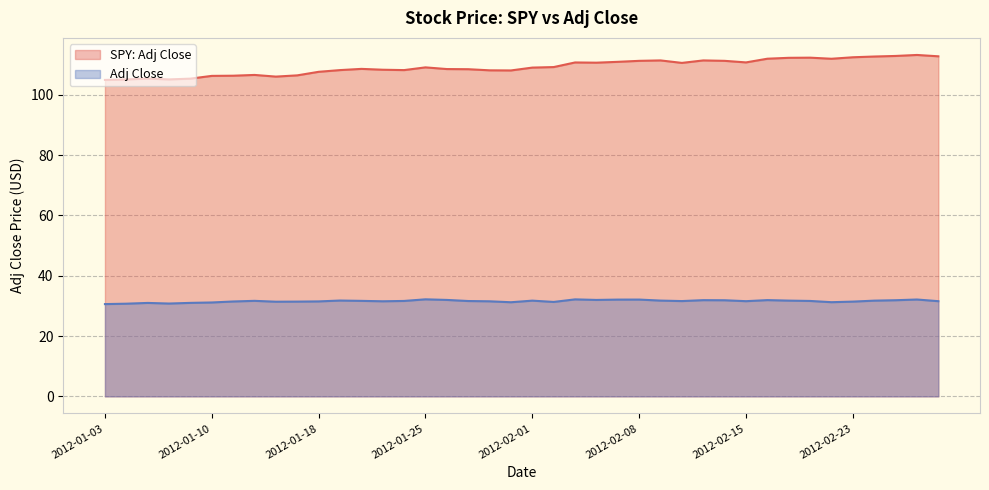

What is the difference between the second highest and second lowest values in the SPY: Adj Close series?

7.8